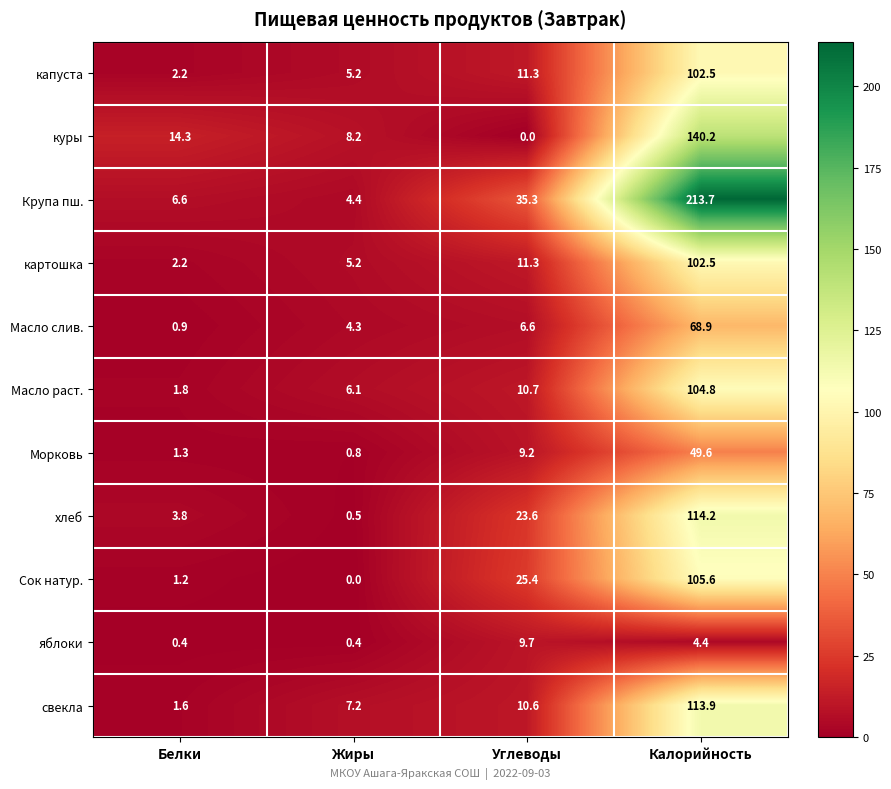

What is the highest value of the капуста series?

102.5